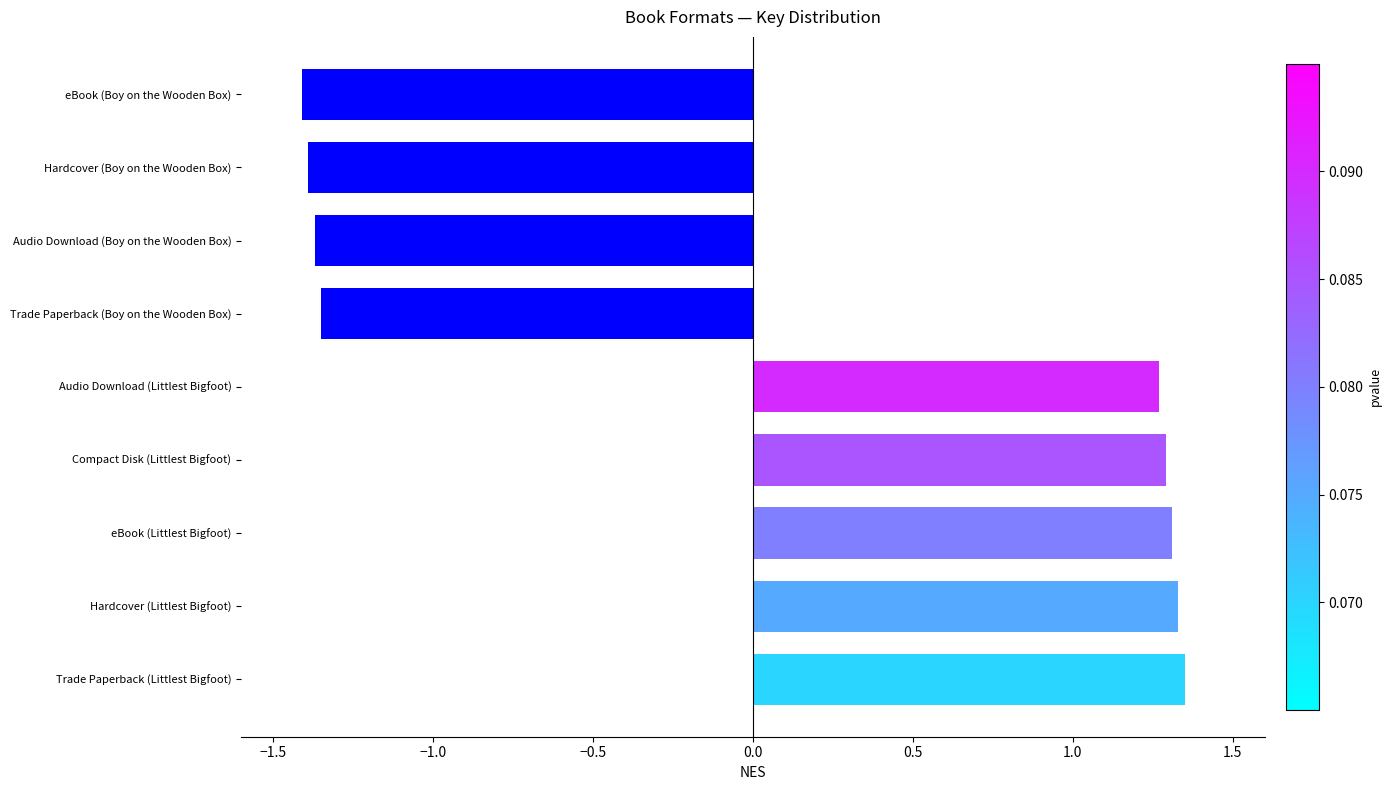

How many values exceed 1?

5